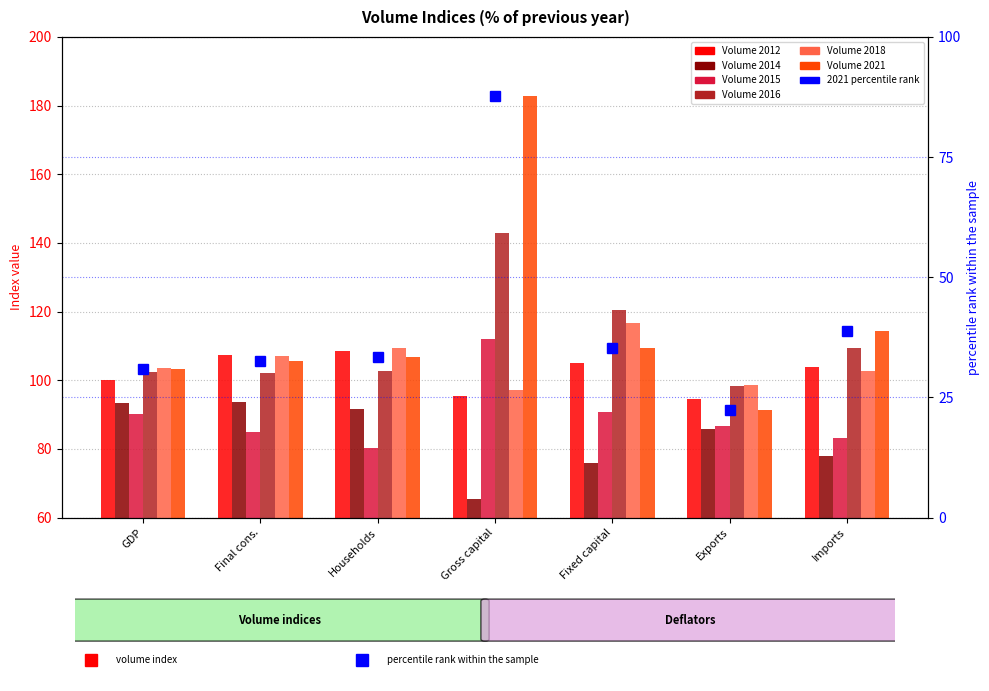

What is the value of the 2015 bar at the 6th from the left?

86.8